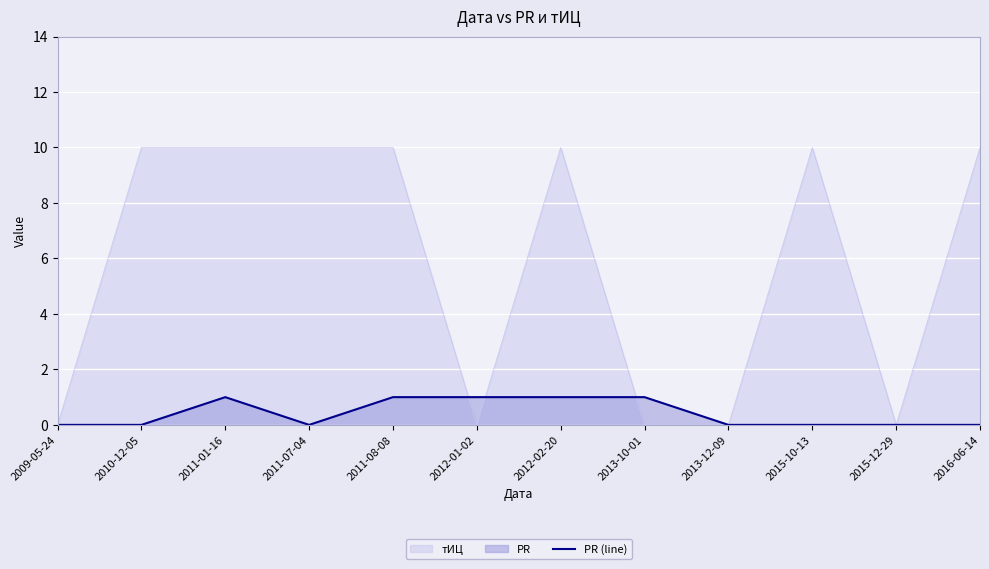

What is the sum of all values?

5